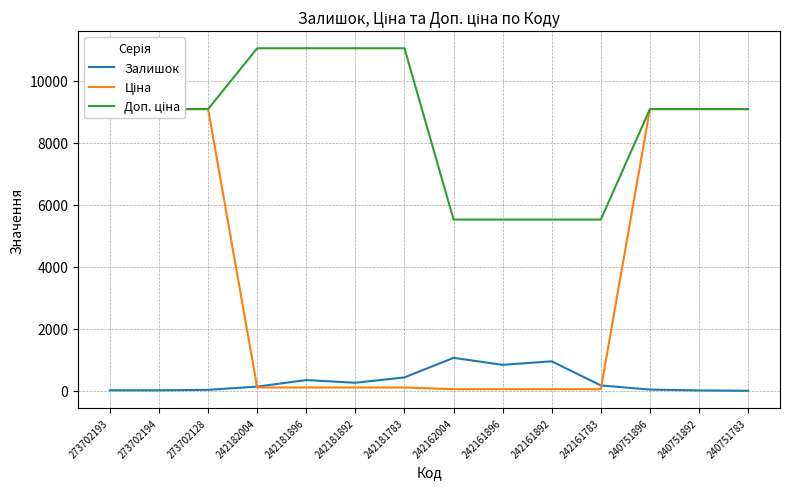

Reading left to right, transcribe all the data shown in this chart.

Залишок: 273702193=20.0	273702194=19.0	273702128=34.0	242182004=139.0	242181896=350.0	242181892=263.0	242181783=436.0	242162004=1067.0	242161896=841.0	242161892=955.0	242161783=176.0	240751896=43.0	240751892=16.0	240751783=4.0
Ціна: 273702193=9092.0	273702194=9092.0	273702128=9092.0	242182004=110.5	242181896=110.5	242181892=110.5	242181783=110.5	242162004=55.3	242161896=55.3	242161892=55.3	242161783=55.3	240751896=9092.0	240751892=9092.0	240751783=9092.0
Доп. ціна: 273702193=9092.0	273702194=9092.0	273702128=9092.0	242182004=11055.0	242181896=11055.0	242181892=11055.0	242181783=11055.0	242162004=5528.0	242161896=5528.0	242161892=5528.0	242161783=5528.0	240751896=9092.0	240751892=9092.0	240751783=9092.0